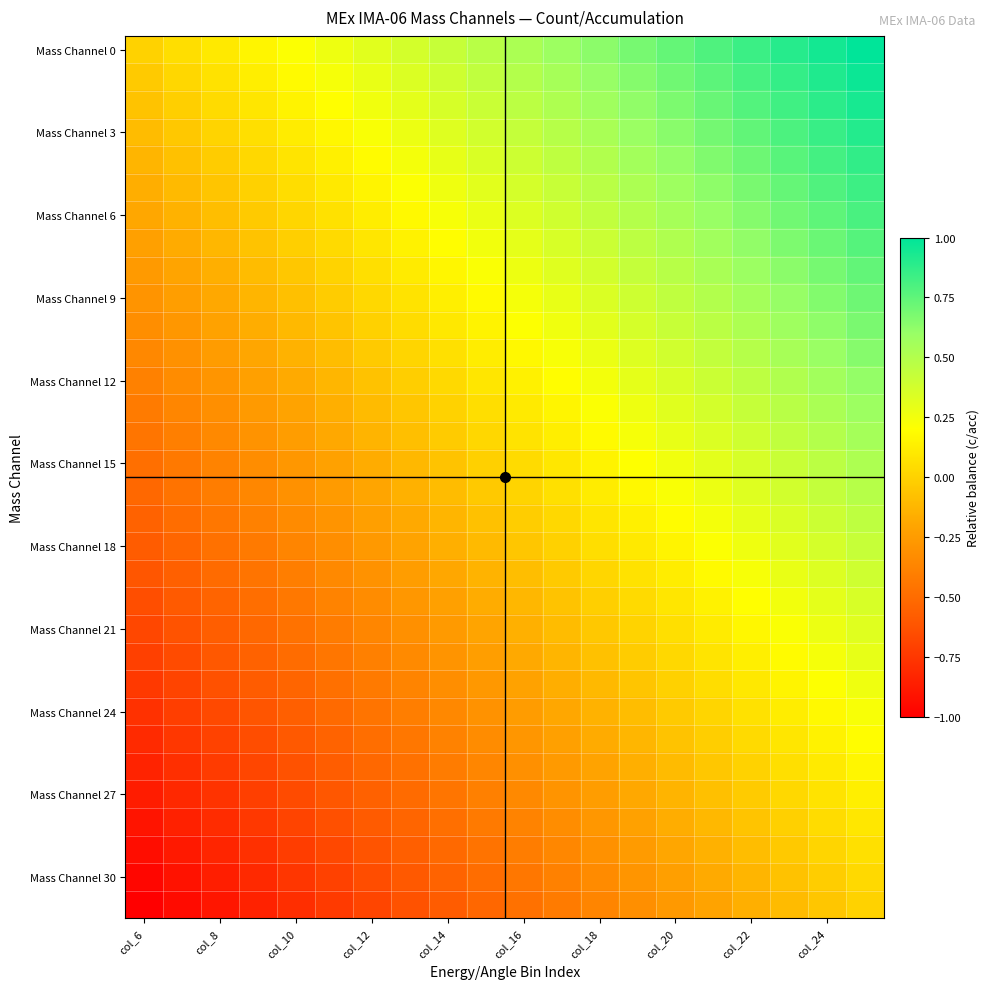

At how many categories does at least one series exceed 0?

19